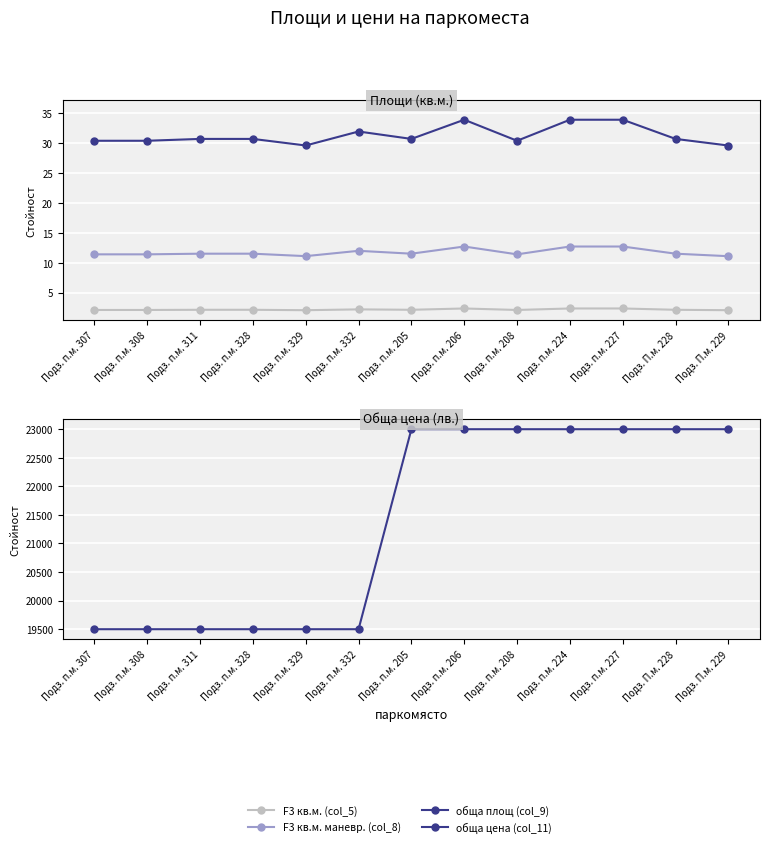

At Подз. п.м. 224, list the series in order from smallest to largest.

F3 кв.м. (col_5), F3 кв.м. маневр. (col_8), обща площ (col_9), обща цена (col_11)